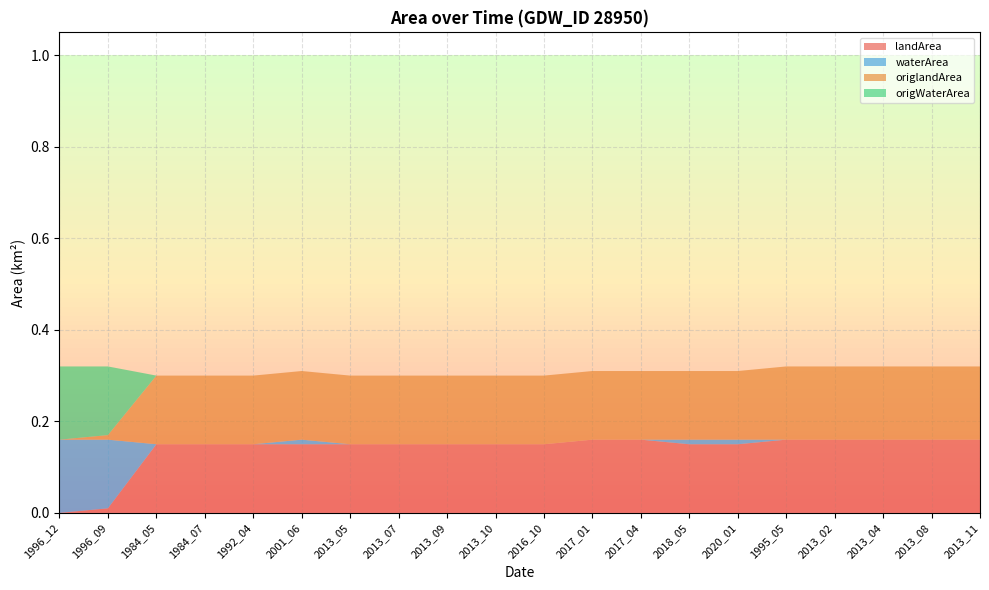

Reading left to right, transcribe all the data shown in this chart.

landArea: 1996_12=0.0	1996_09=0.0	1984_05=0.1	1984_07=0.1	1992_04=0.1	2001_06=0.1	2013_05=0.1	2013_07=0.1	2013_09=0.1	2013_10=0.1	2016_10=0.1	2017_01=0.2	2017_04=0.2	2018_05=0.1	2020_01=0.1	1995_05=0.2	2013_02=0.2	2013_04=0.2	2013_08=0.2	2013_11=0.2
waterArea: 1996_12=0.2	1996_09=0.1	1984_05=0.0	1984_07=0.0	1992_04=0.0	2001_06=0.0	2013_05=0.0	2013_07=0.0	2013_09=0.0	2013_10=0.0	2016_10=0.0	2017_01=0.0	2017_04=0.0	2018_05=0.0	2020_01=0.0	1995_05=0.0	2013_02=0.0	2013_04=0.0	2013_08=0.0	2013_11=0.0
origlandArea: 1996_12=0.0	1996_09=0.0	1984_05=0.1	1984_07=0.1	1992_04=0.1	2001_06=0.1	2013_05=0.1	2013_07=0.1	2013_09=0.1	2013_10=0.1	2016_10=0.1	2017_01=0.1	2017_04=0.1	2018_05=0.1	2020_01=0.1	1995_05=0.2	2013_02=0.2	2013_04=0.2	2013_08=0.2	2013_11=0.2
origWaterArea: 1996_12=0.2	1996_09=0.1	1984_05=0.0	1984_07=0.0	1992_04=0.0	2001_06=0.0	2013_05=0.0	2013_07=0.0	2013_09=0.0	2013_10=0.0	2016_10=0.0	2017_01=0.0	2017_04=0.0	2018_05=0.0	2020_01=0.0	1995_05=0.0	2013_02=0.0	2013_04=0.0	2013_08=0.0	2013_11=0.0